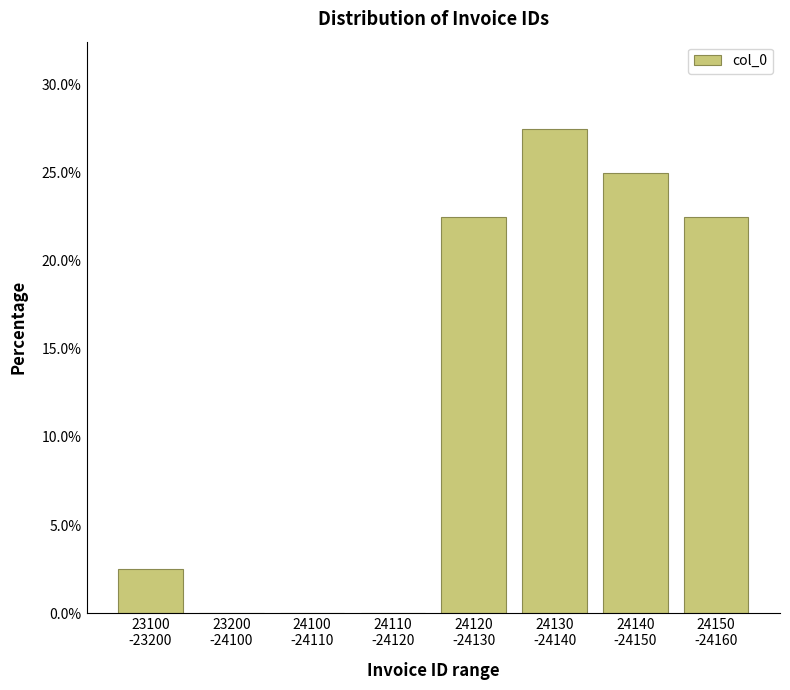

What is the maximum value shown in the chart?

27.5